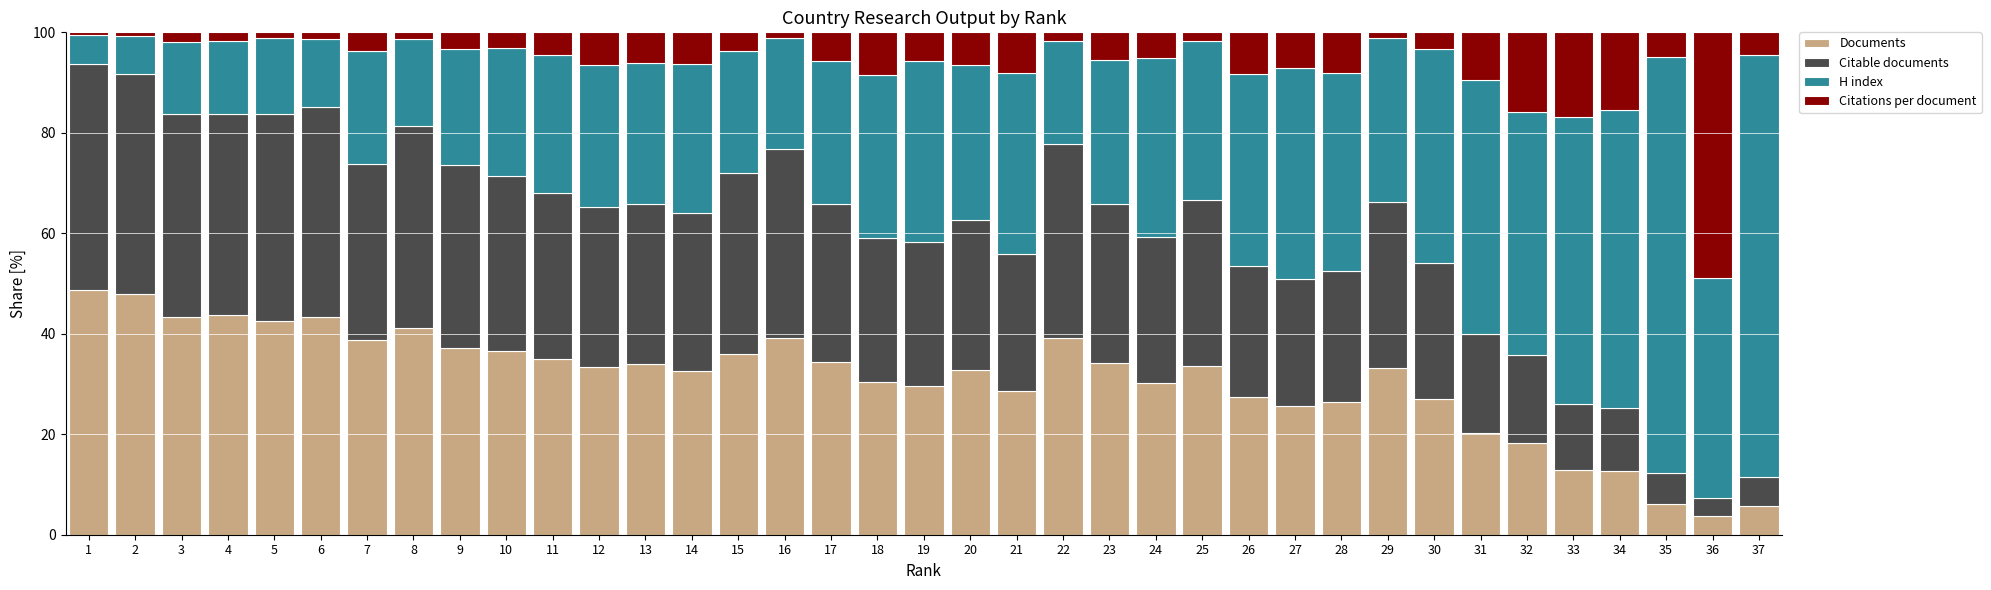

How many categories are shown in the chart?

37